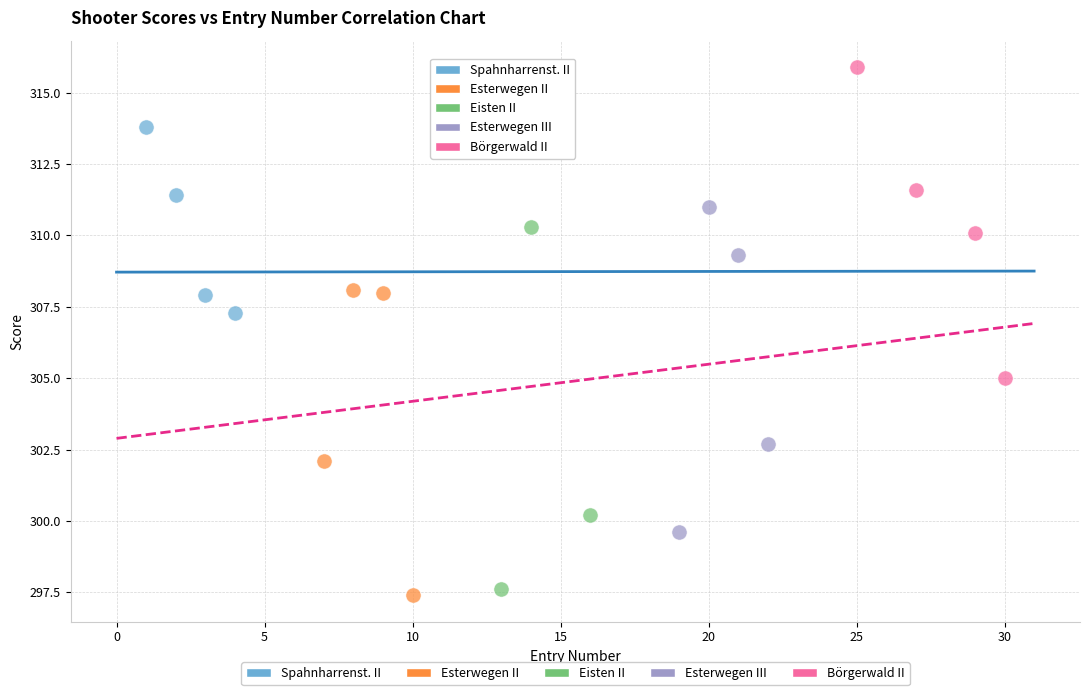

Which series has the largest Y range (max minus min)?

Eisten II